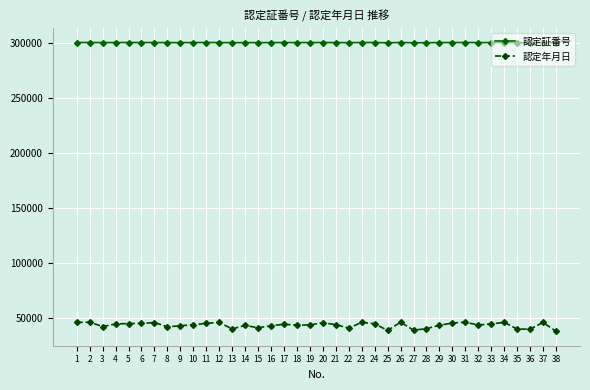

What are all the series names shown in the legend?

認定証番号, 認定年月日